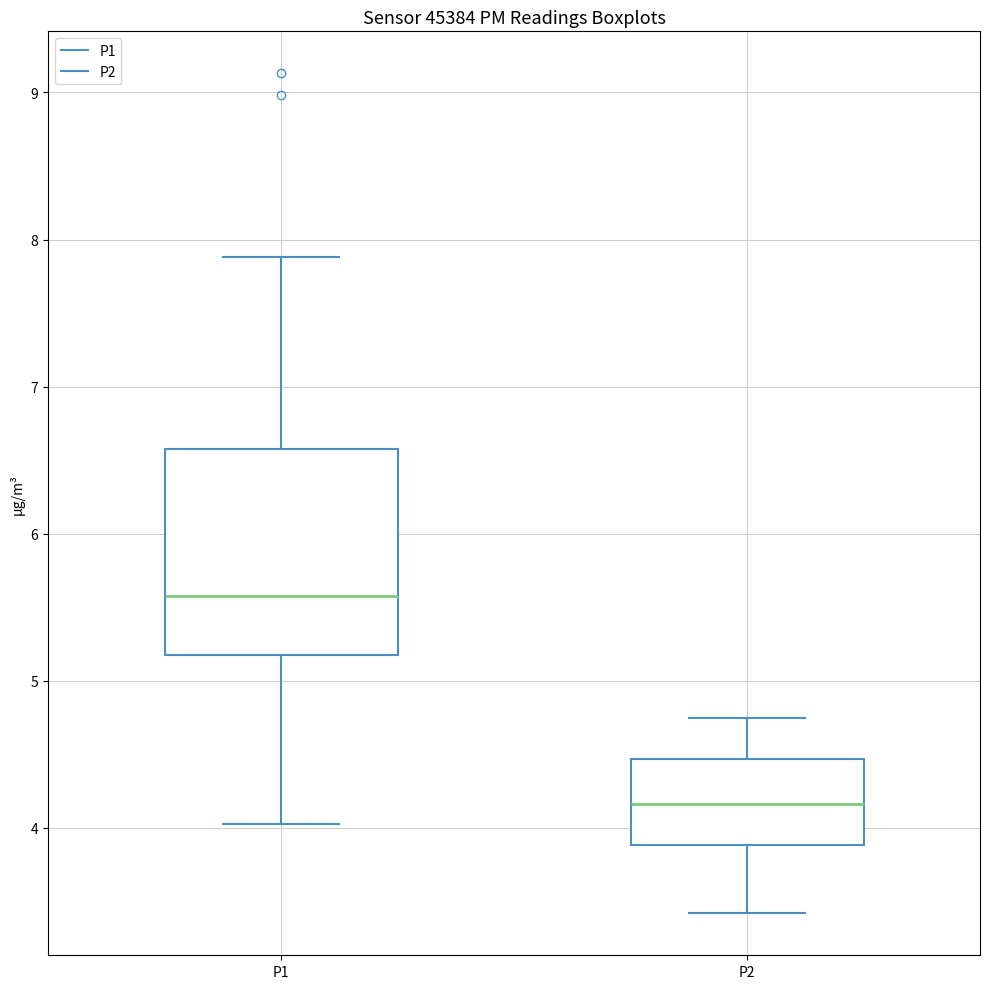

Which box is the tallest, from its lower edge to its upper edge?

P1